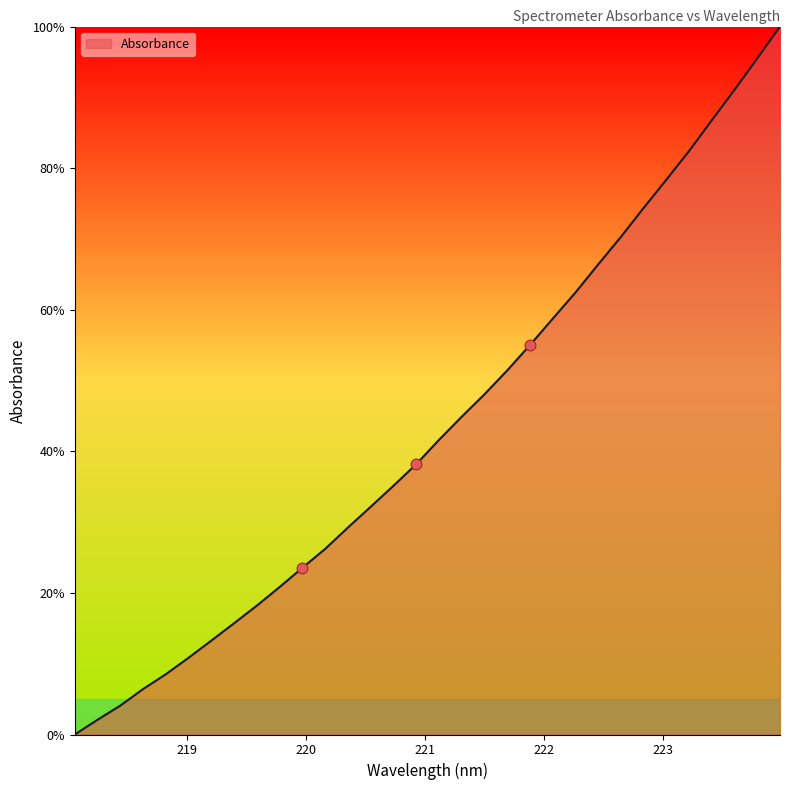

What is the greatest value displayed?

100.0